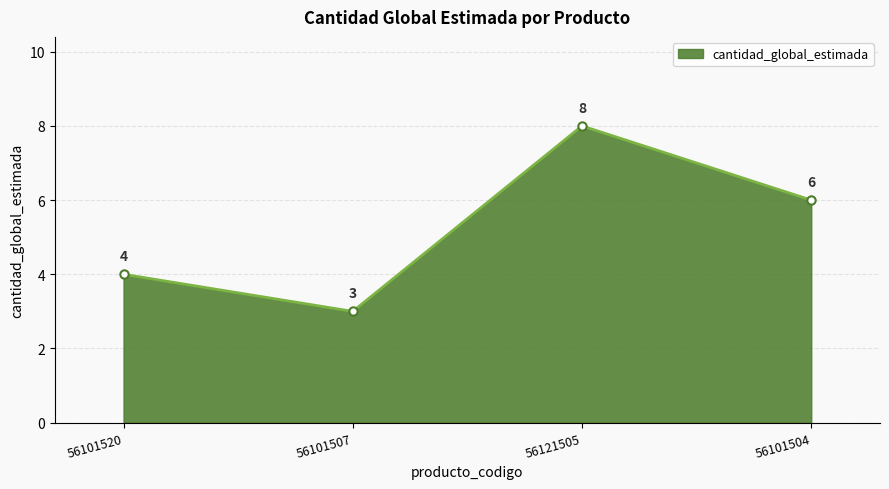

What is the change in value from 56101520 to 56121505?

+4